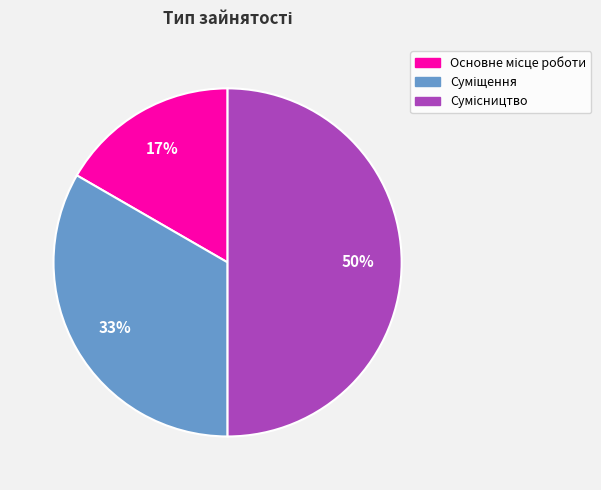

To the nearest percent, what is the difference between the largest and smallest slice percentages?

33%